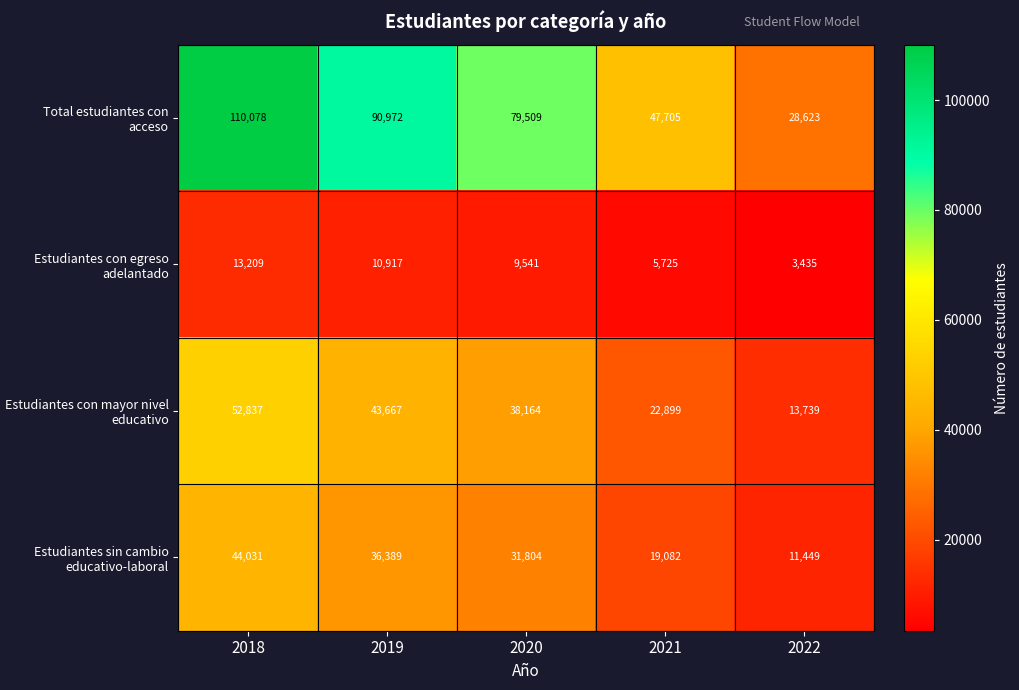

Which series changed the most between 2021 and 2022?

Total estudiantes con acceso